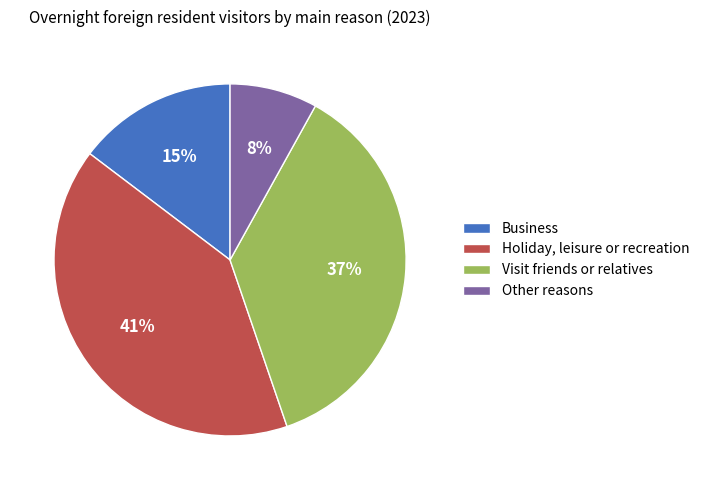

What percentage is the Business slice, to the nearest percent?

15%